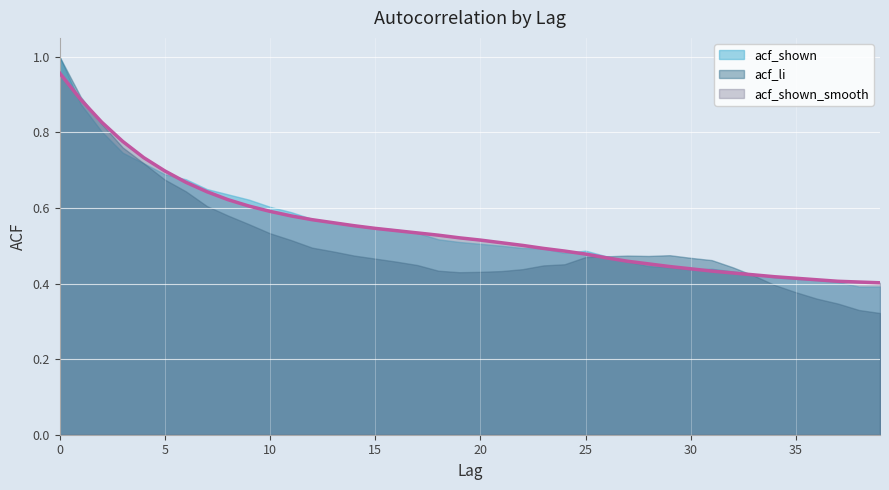

Which series has the largest total across all categories?

acf_shown_smooth